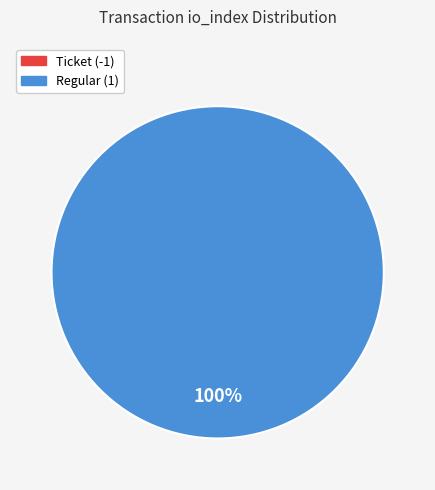

Is it true that Regular (1) is 94% of the pie?

False